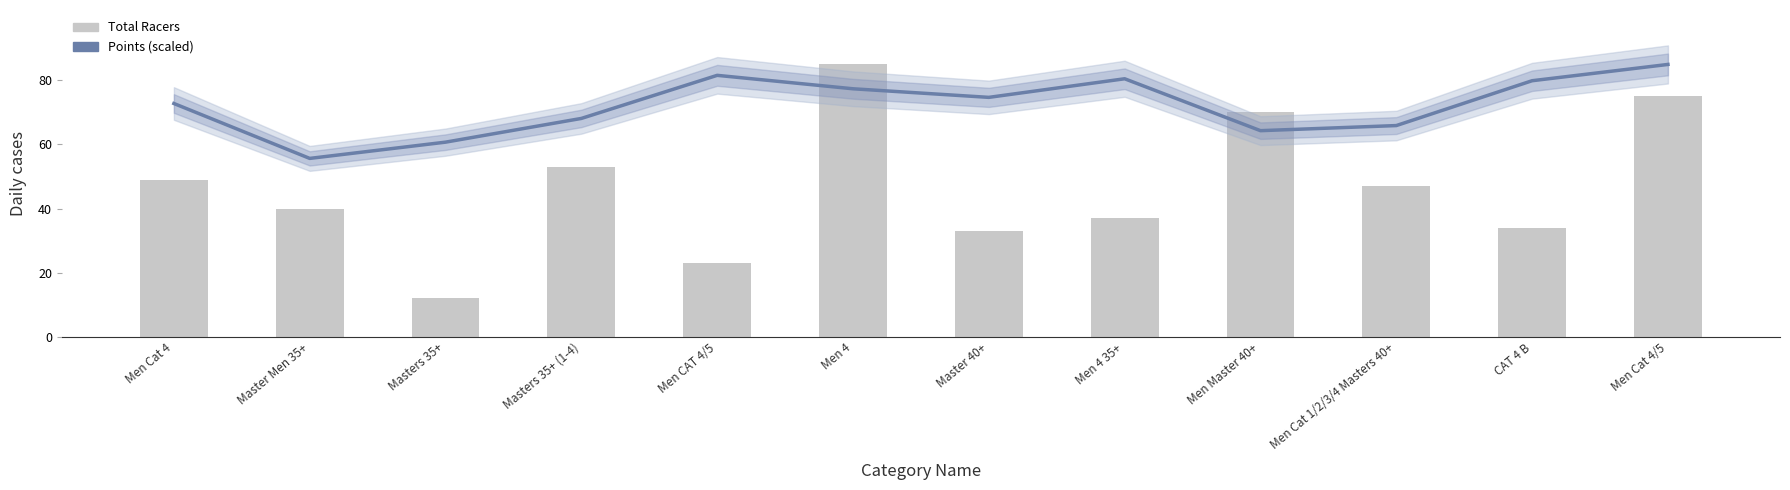

What is the label of the 9th bar from the left?

Men Master 40+